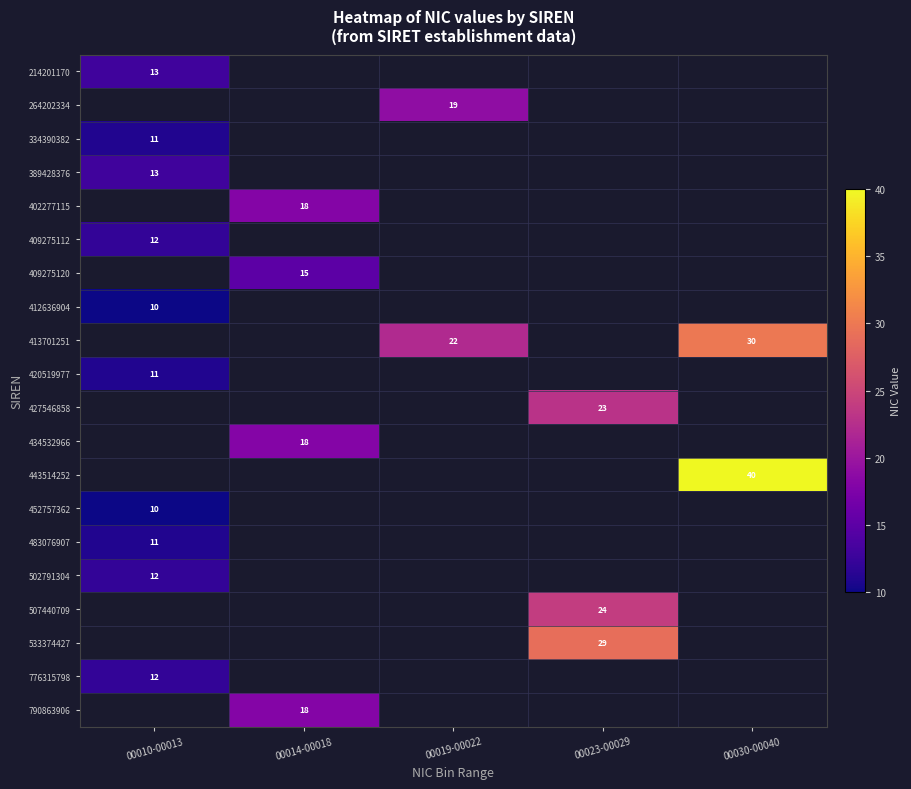

At which category is the sum across all series the highest?

00010-00013